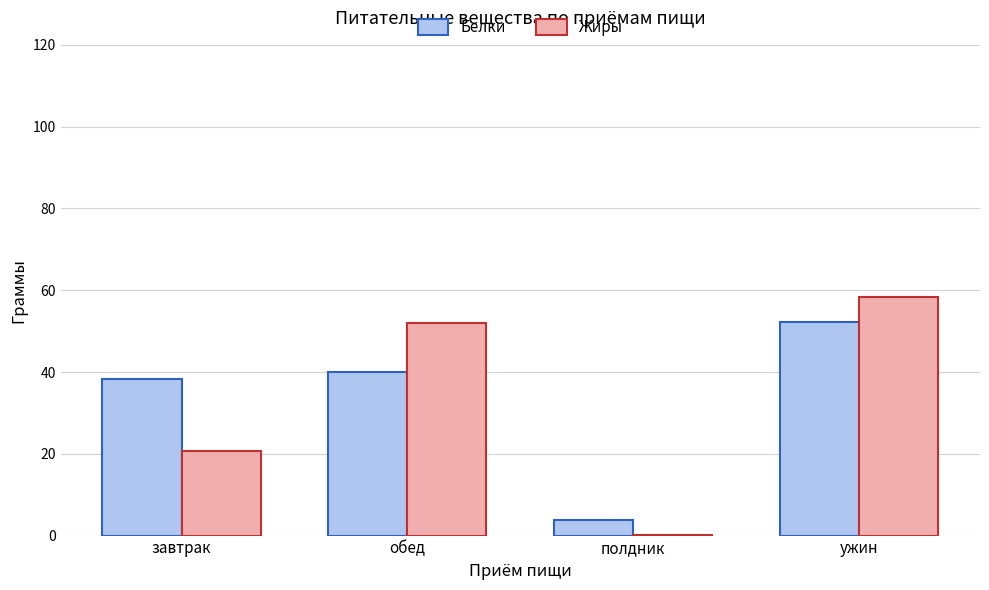

At which category is the sum across all series the highest?

ужин